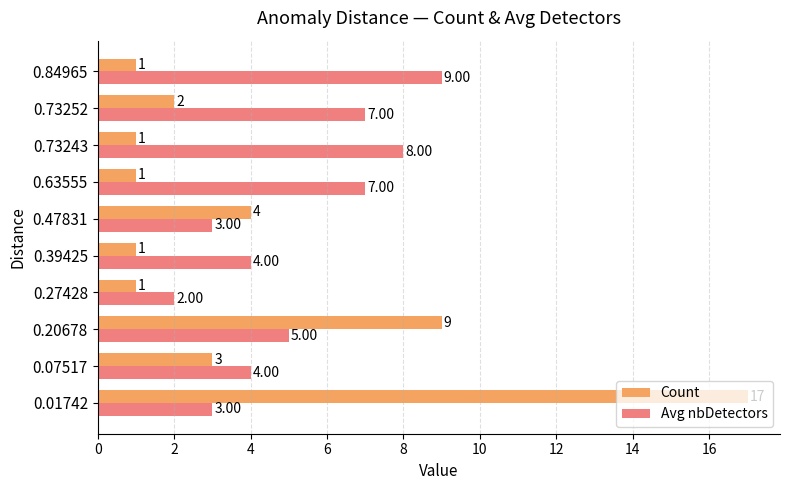

What is the minimum value for Avg nbDetectors?

2